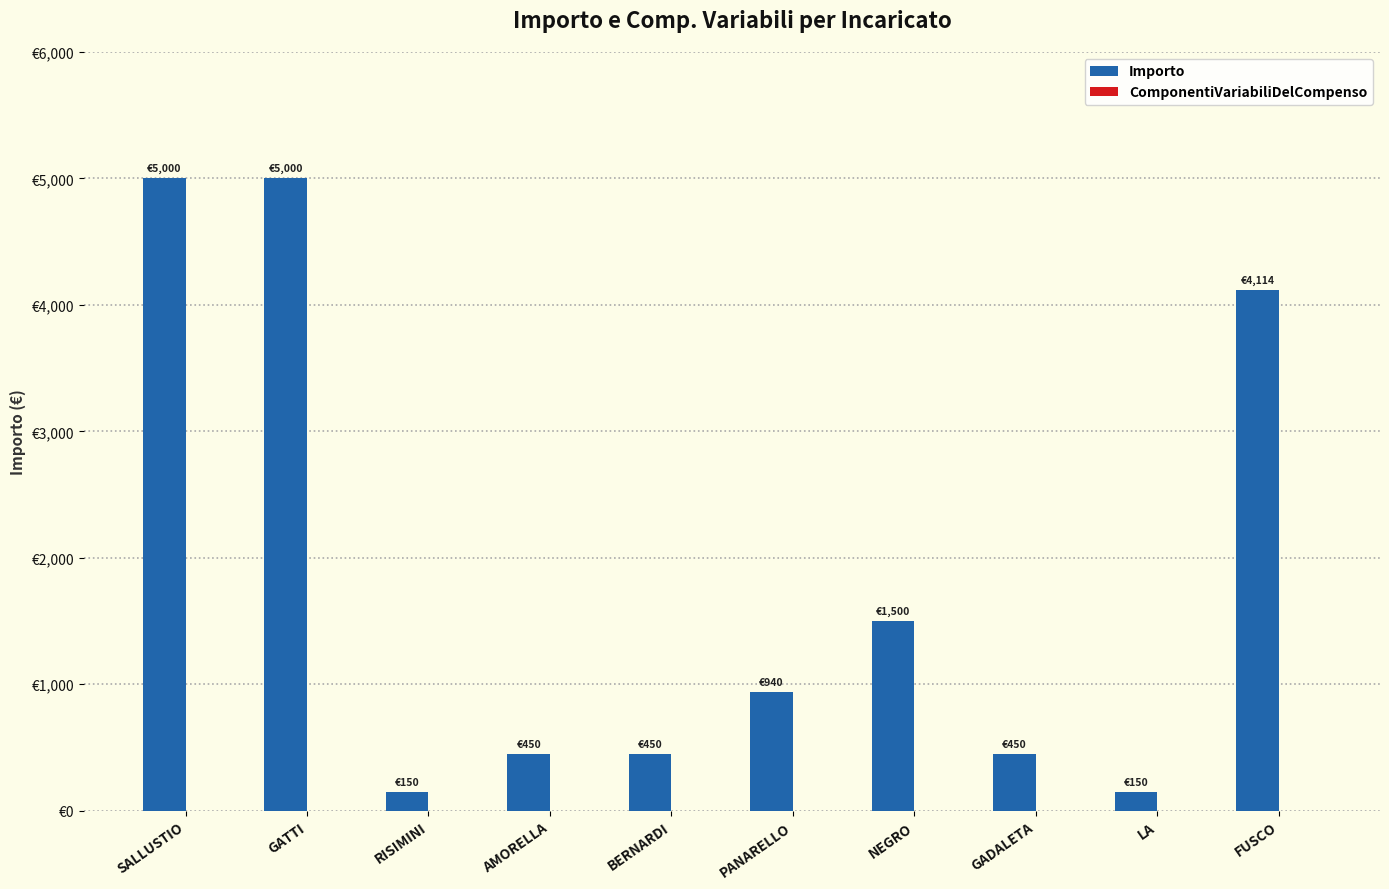

Reading left to right, extract all data points from this chart.

Importo: 5000.0	5000.0	150.0	450.0	450.0	940.0	1500.0	450.0	150.0	4113.9
ComponentiVariabiliDelCompenso: 0.0	0.0	0.0	0.0	0.0	0.0	0.0	0.0	0.0	0.0